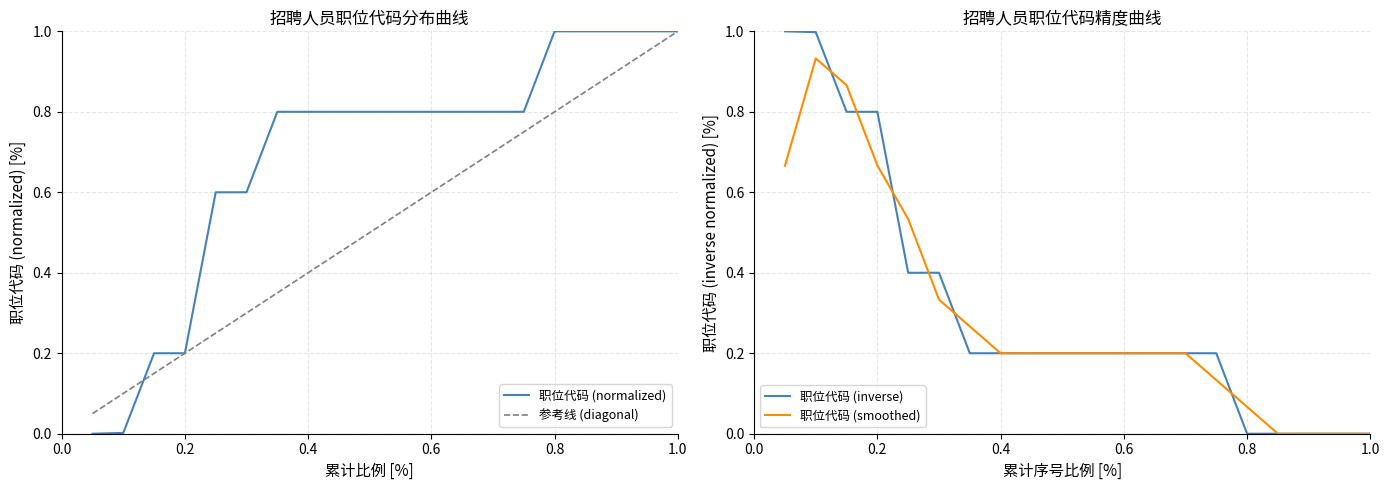

The value of 职位代码 (normalized) at 0.8 is 1.0. True or false?

True